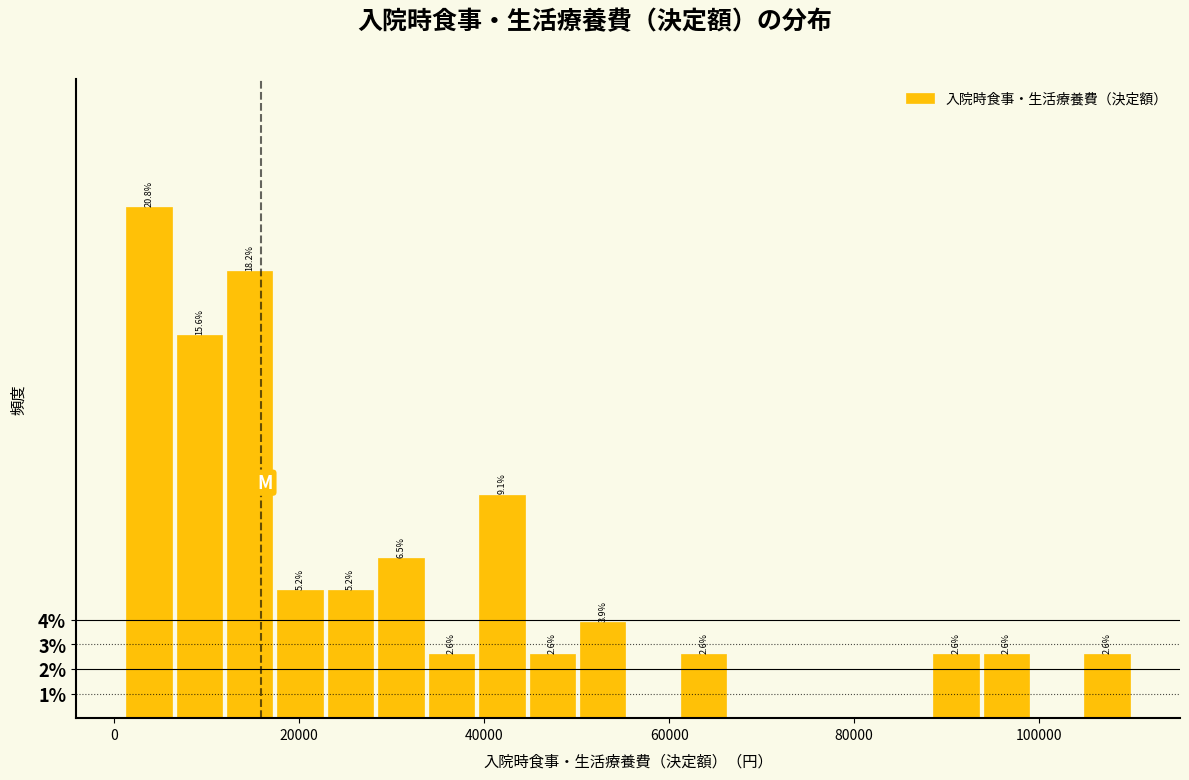

Read against the x-axis, roughly where is the centre of the tallest bar?

4000